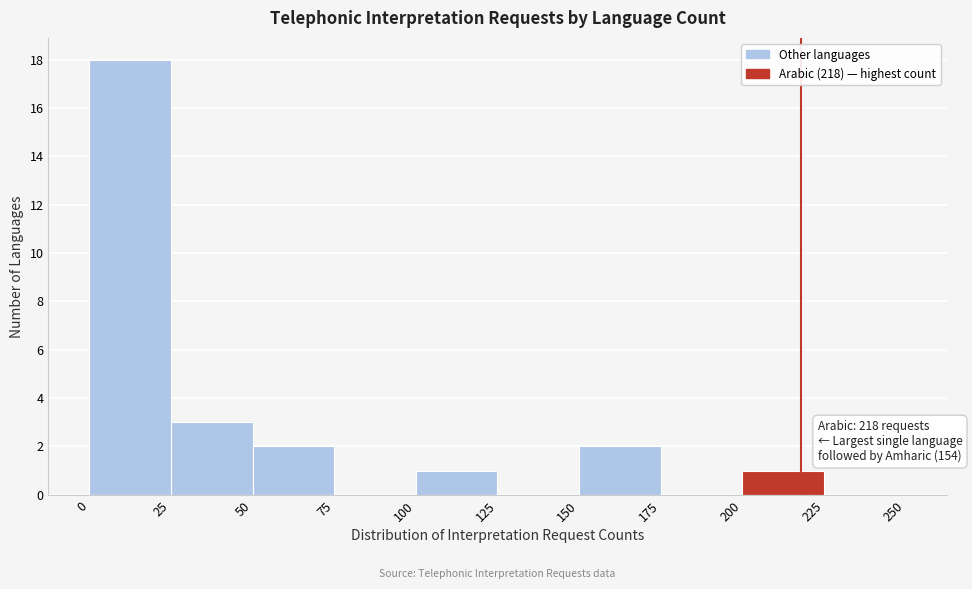

Over which range of the x-axis is the bar tallest?

0 to 25